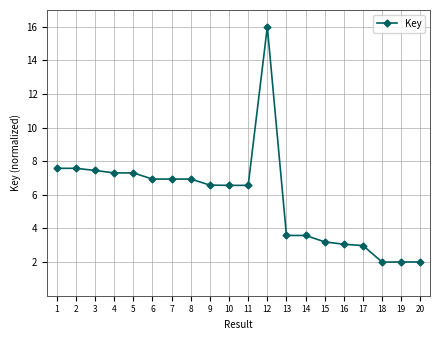

How many values exceed 6?

12